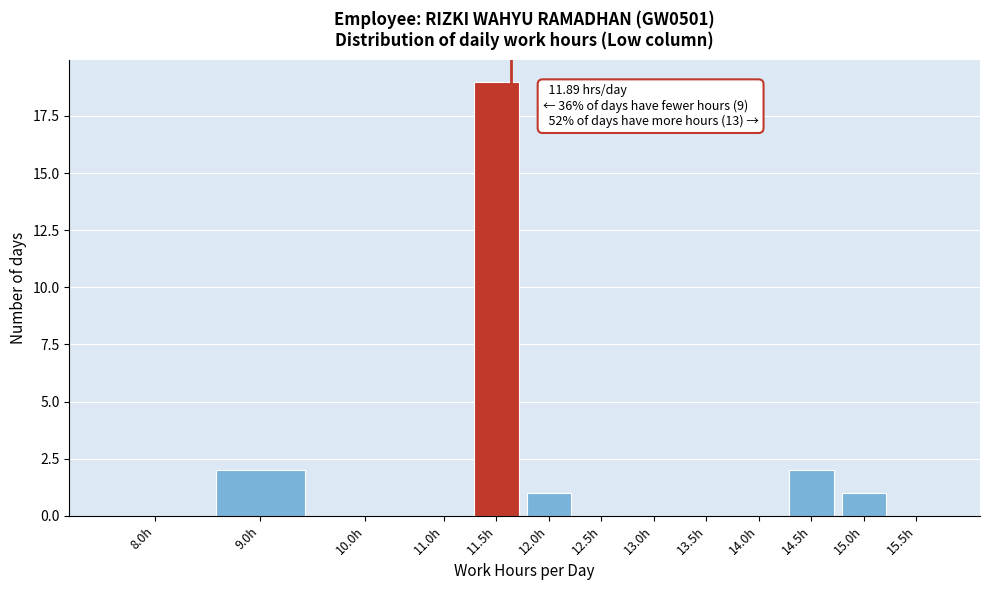

Reading left to right, what are all the values shown in this chart?

8.0h=0	9.0h=2	10.0h=0	11.0h=0	11.5h=19	12.0h=1	12.5h=0	13.0h=0	13.5h=0	14.0h=0	14.5h=2	15.0h=1	15.5h=0